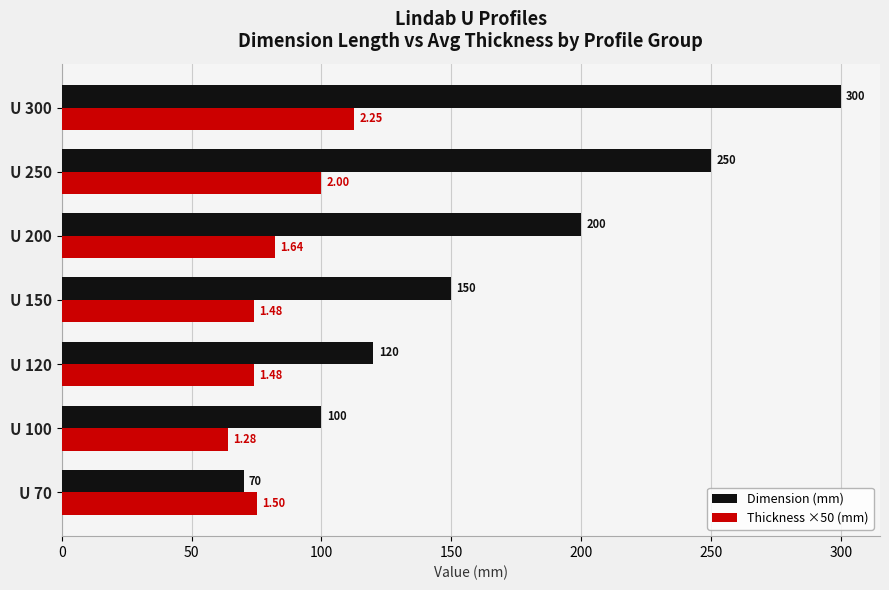

Which series has the widest spread of values?

Dimension (mm)